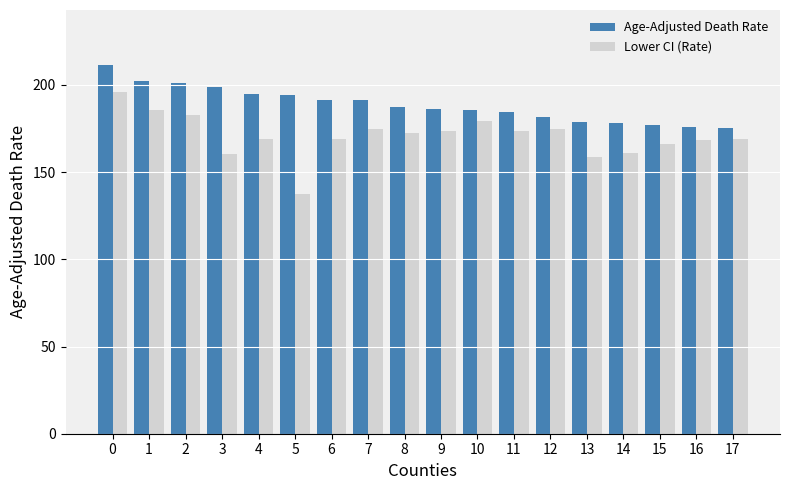

At how many categories does at least one series exceed 209?

1